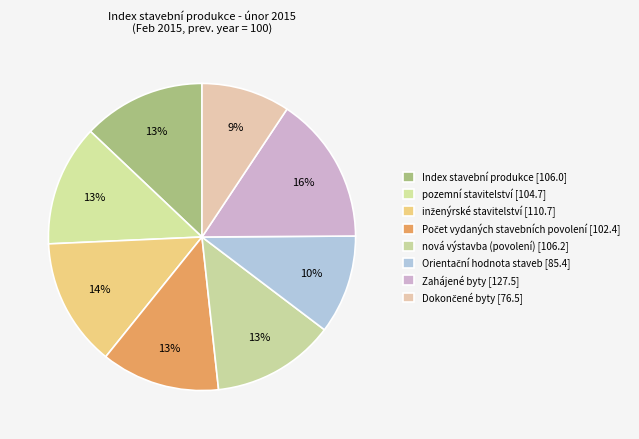

True or false: Počet vydaných stavebních povolení accounts for 1% of the total.

False